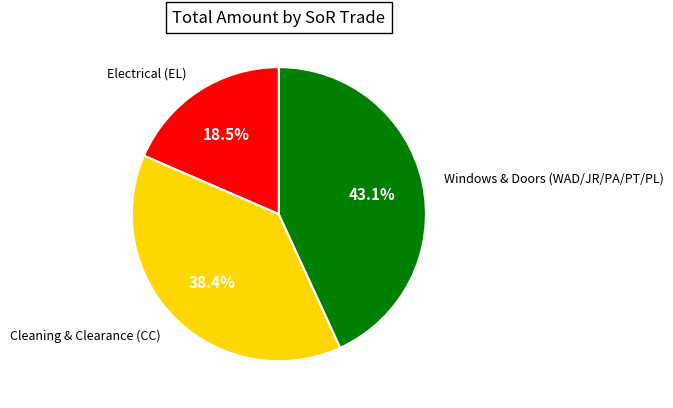

Count the number of slices in the pie.

3